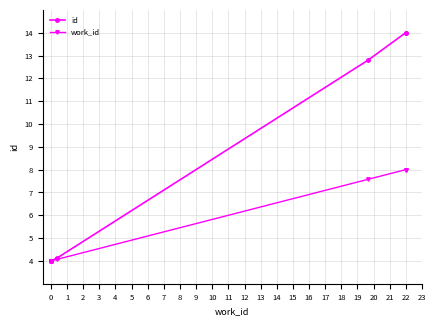

True or false: work_id and id intersect in this chart.

False